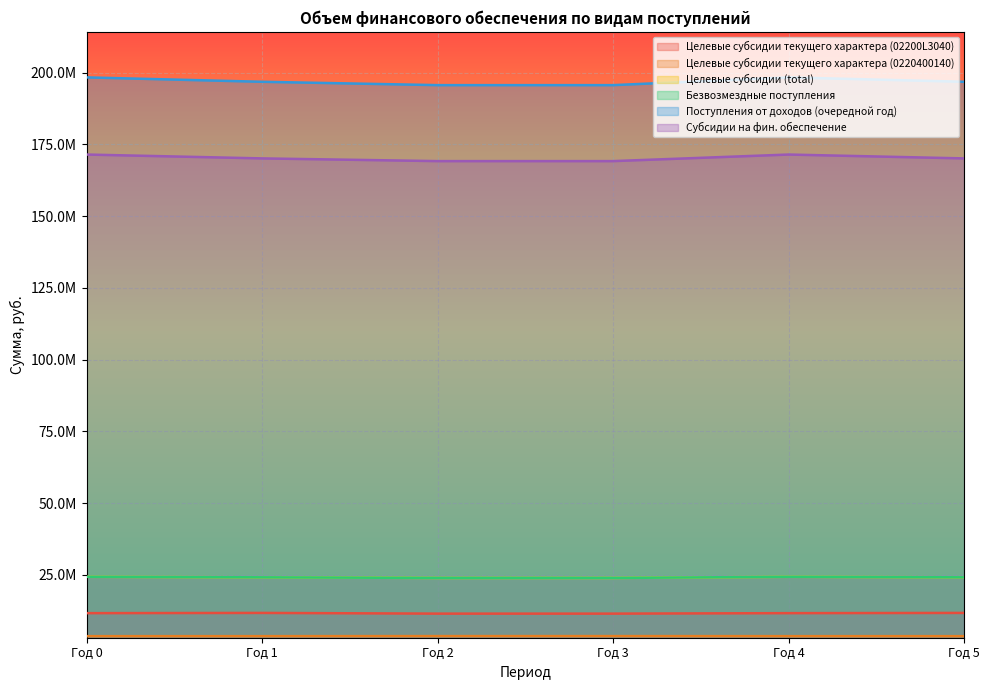

What is the total value across all series at Год 0?

433876348.2